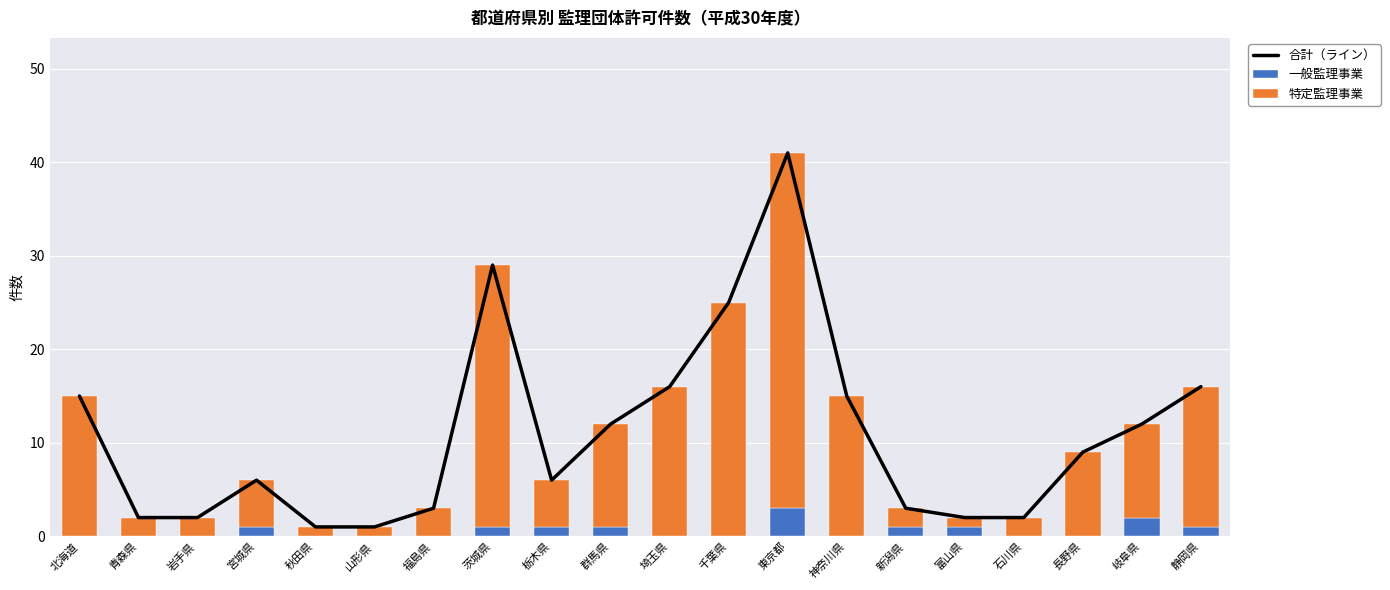

What position from the left is 埼玉県?

11